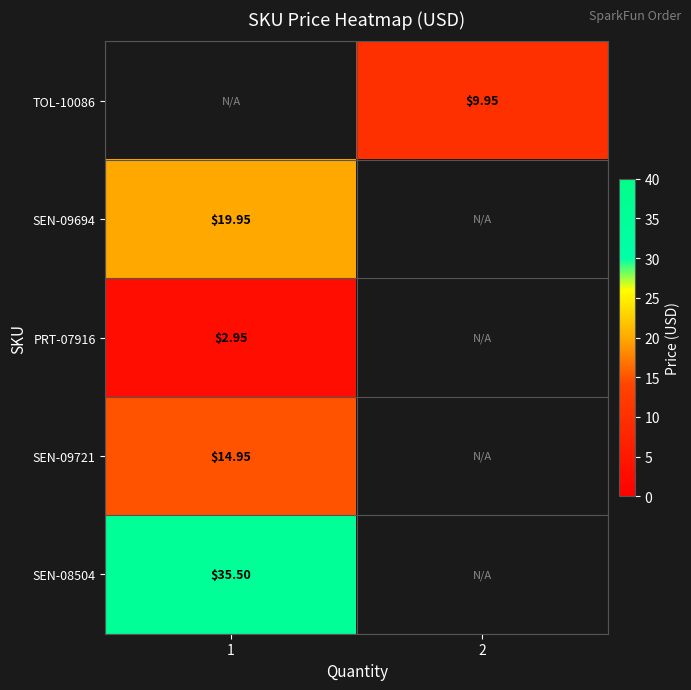

Is the value of row_1 at 1 greater than the value of row_0 at 1?

No